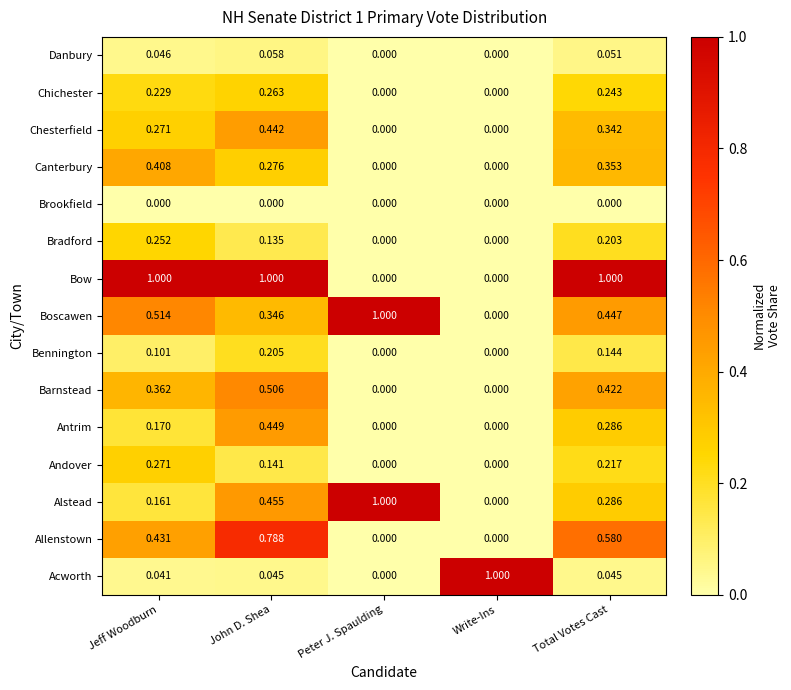

Which series has the largest total across all categories?

Bow